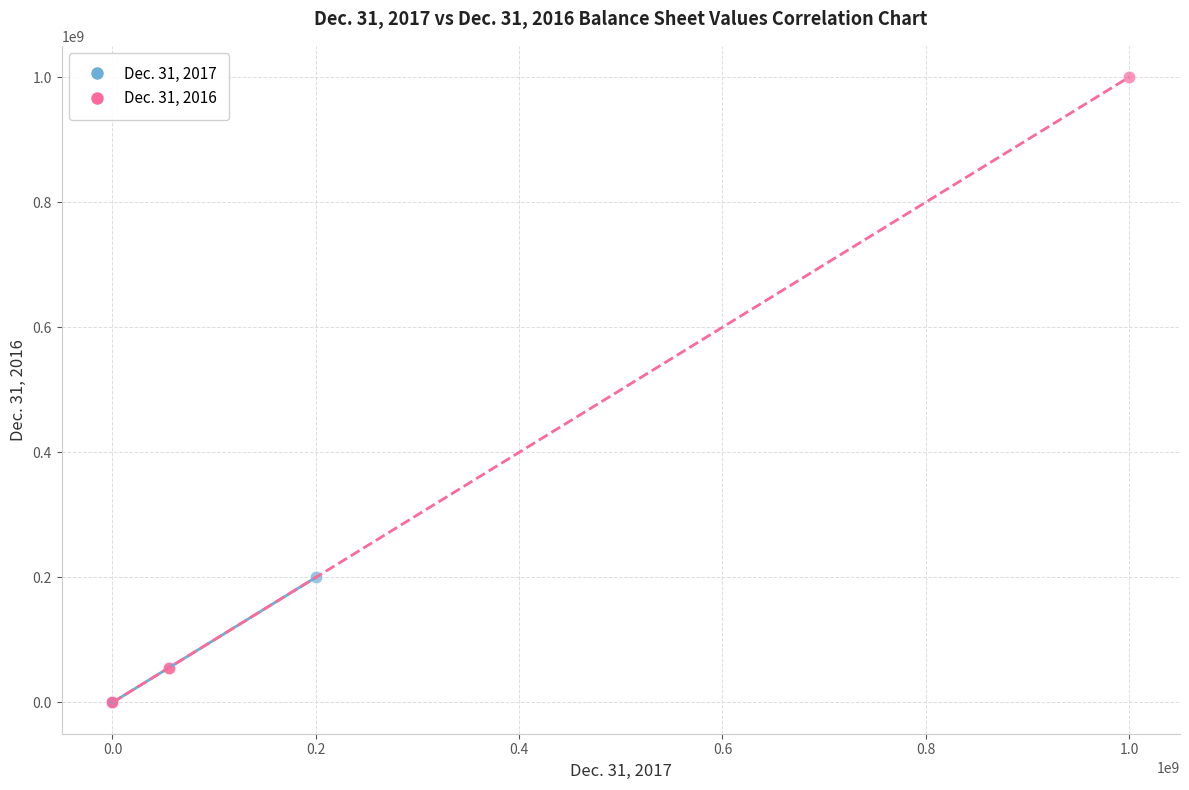

Which series has the widest spread of Y values?

Dec. 31, 2016